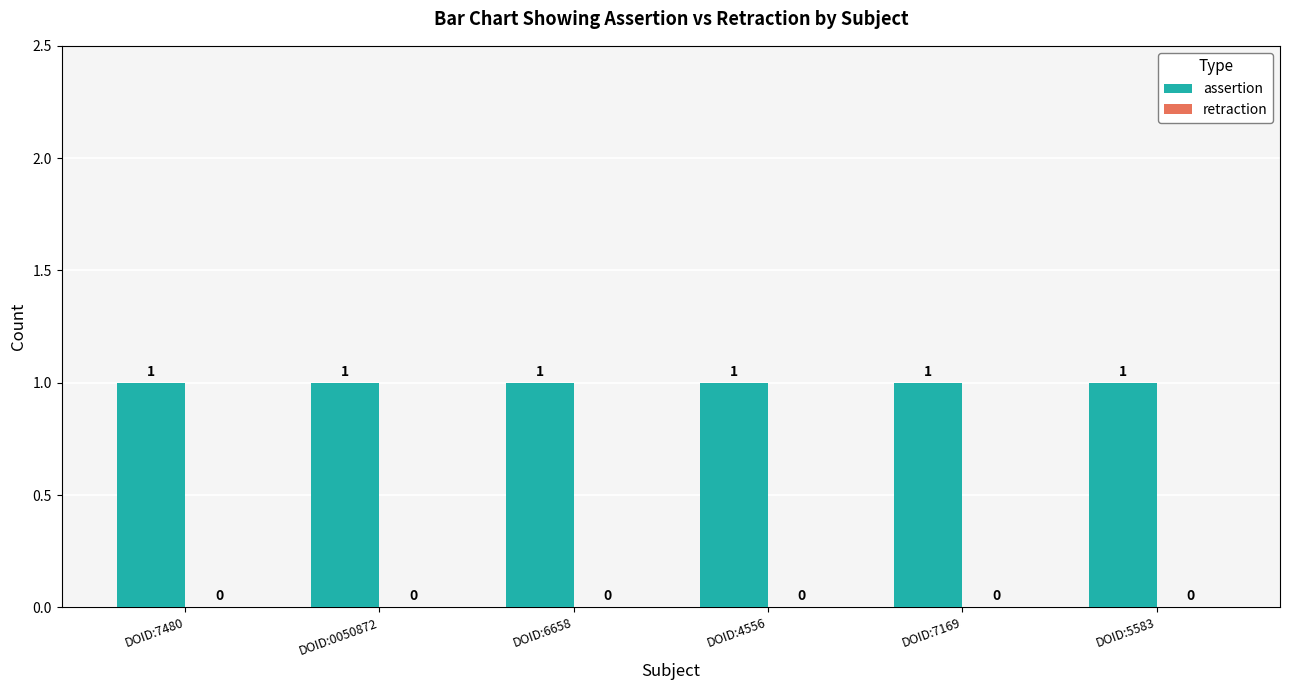

Reading left to right, list all the values displayed in this chart.

assertion: DOID:7480=1	DOID:0050872=1	DOID:6658=1	DOID:4556=1	DOID:7169=1	DOID:5583=1
retraction: DOID:7480=0	DOID:0050872=0	DOID:6658=0	DOID:4556=0	DOID:7169=0	DOID:5583=0